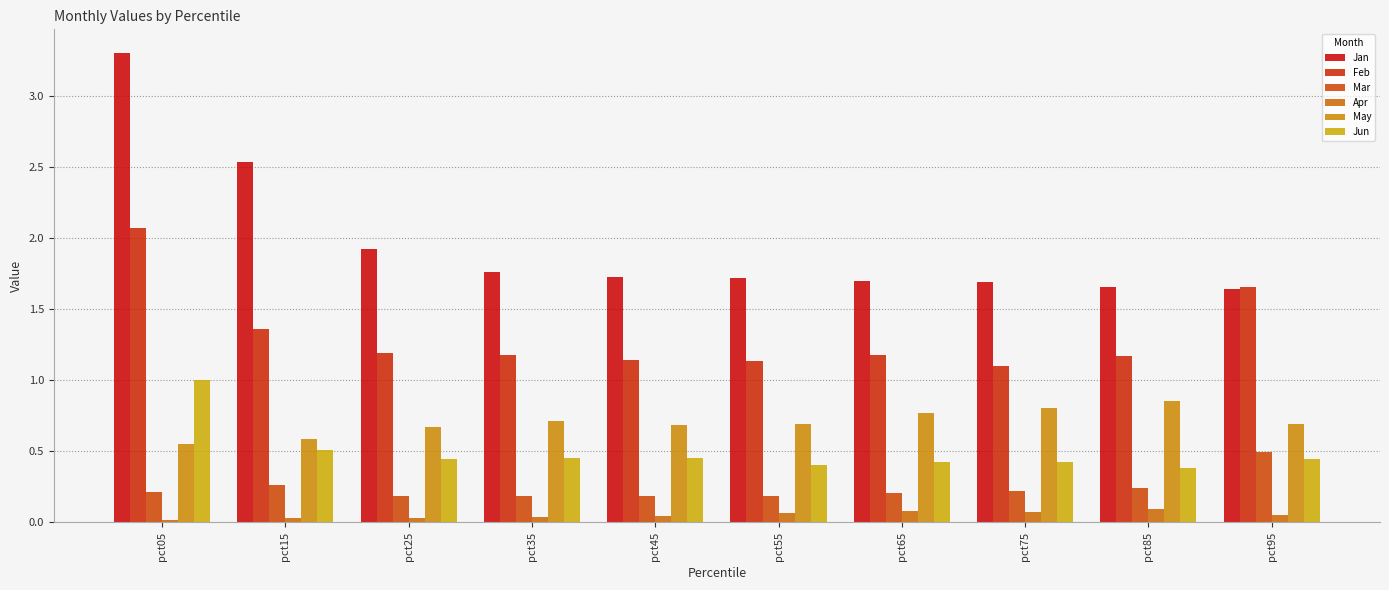

How many distinct data groups are displayed?

6